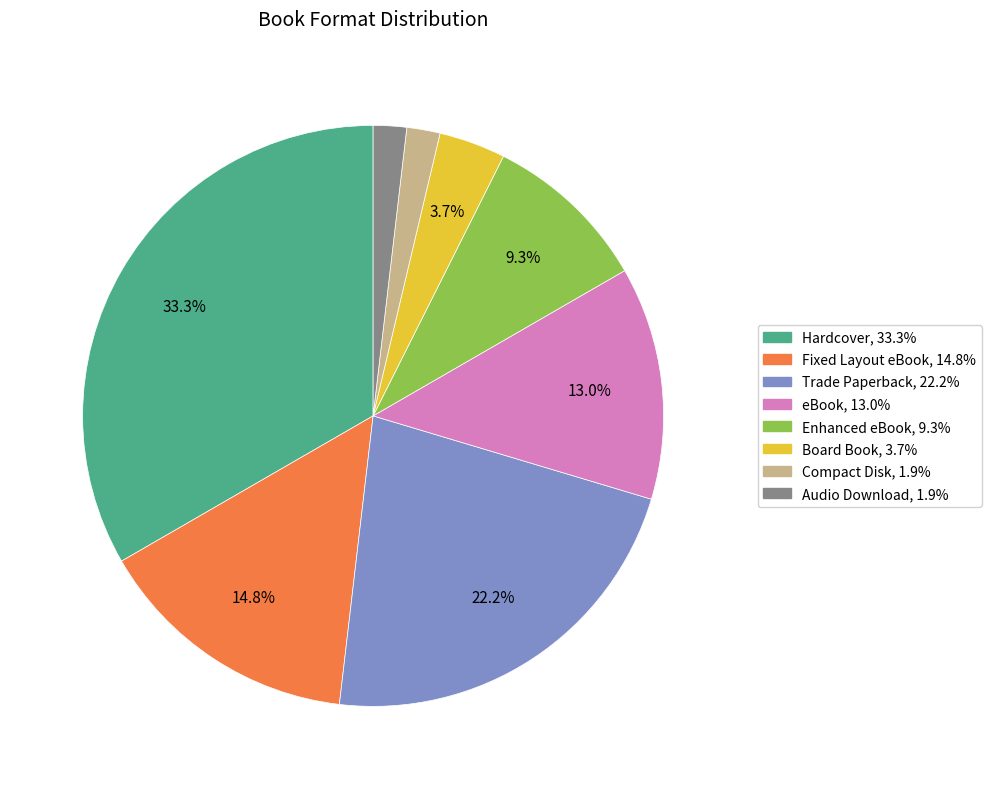

Which category has the biggest portion of the pie?

Hardcover